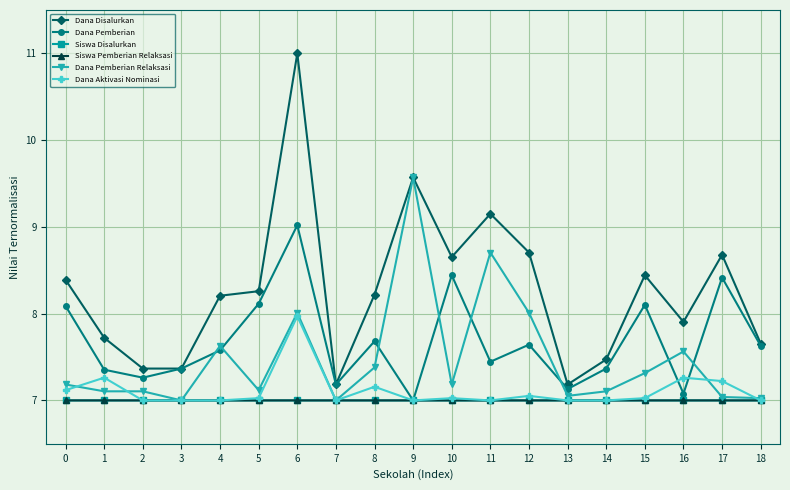

True or false: Dana Disalurkan has more than 2 interior local peaks.

True